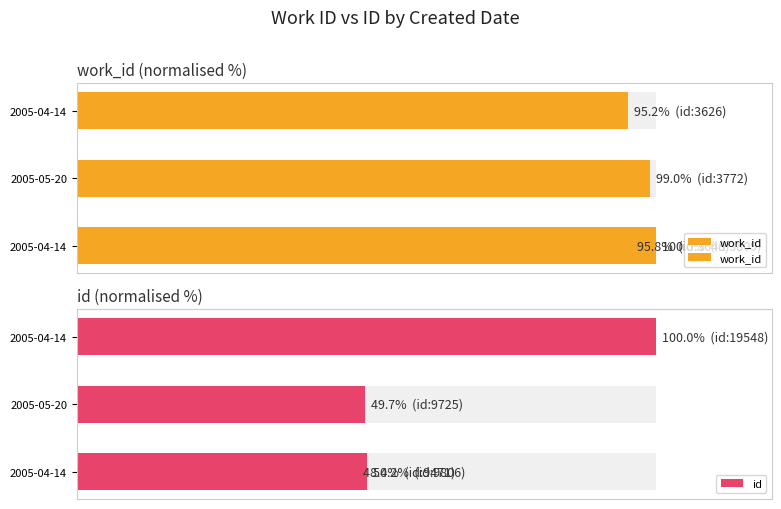

The work_id series shows 65.8 at 2. True or false?

False